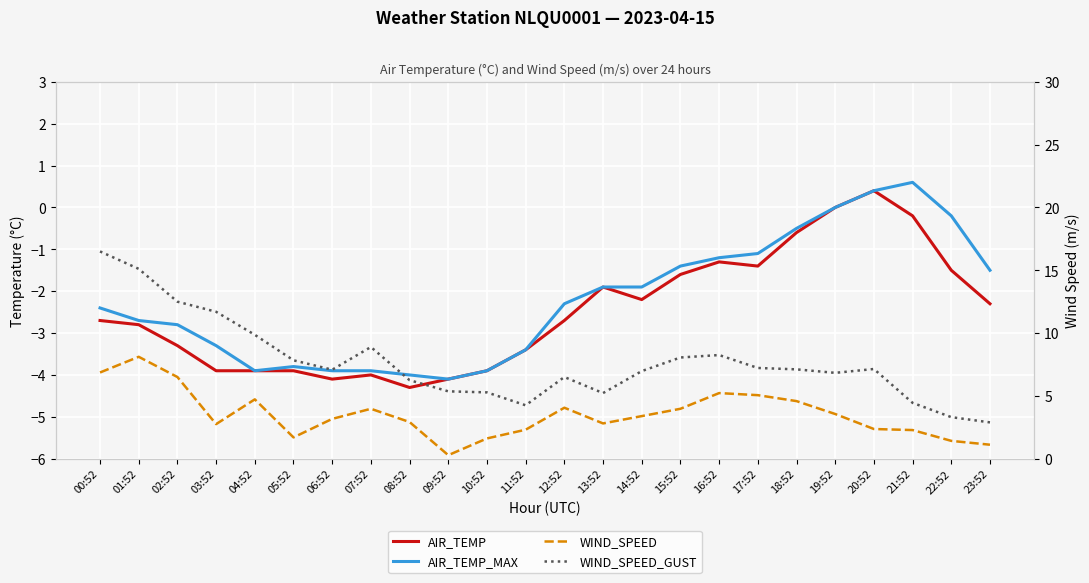

At which category does WIND_SPEED_GUST reach its first local peak?

07:52